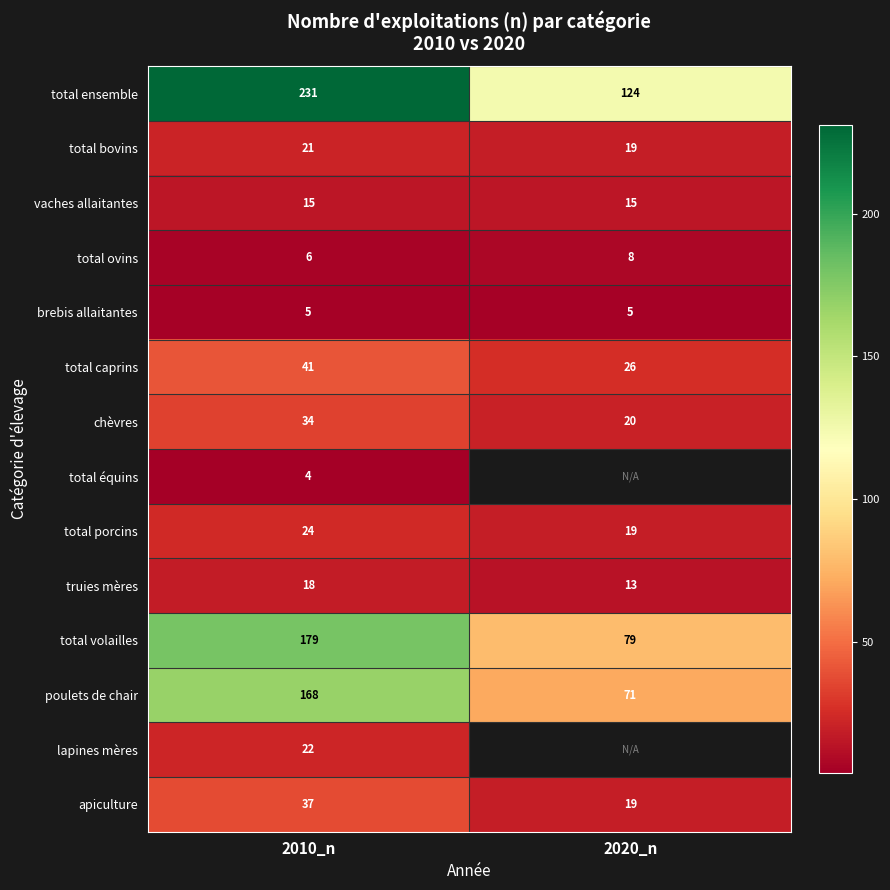

What value does the poulets de chair series have at 2010_n, to the nearest 5?

170